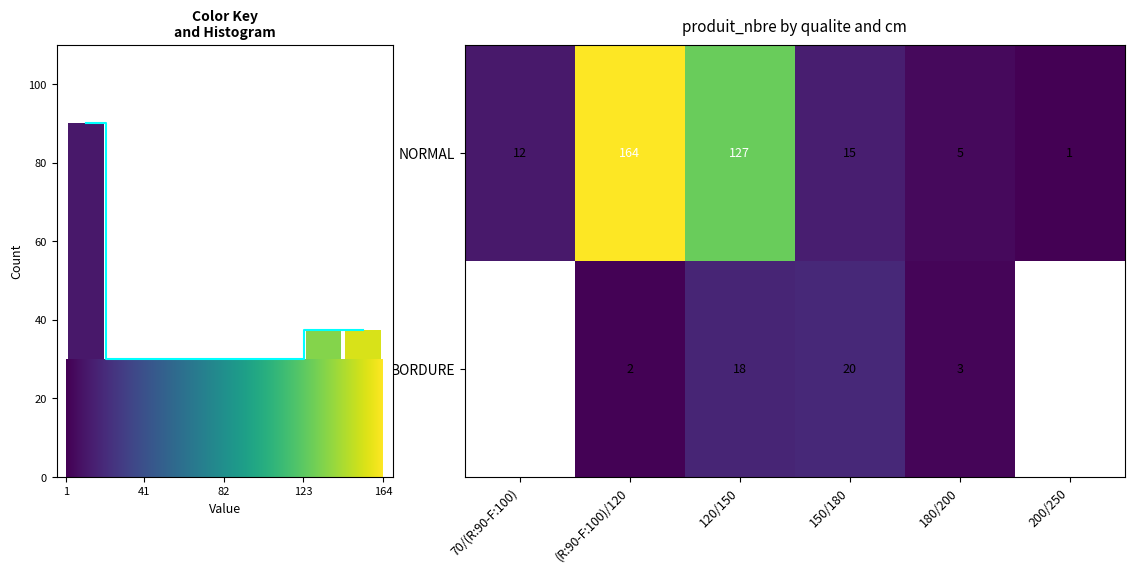

Is the value of NORMAL at (R:90-F:100)/120 greater than the value of BORDURE at 150/180?

Yes